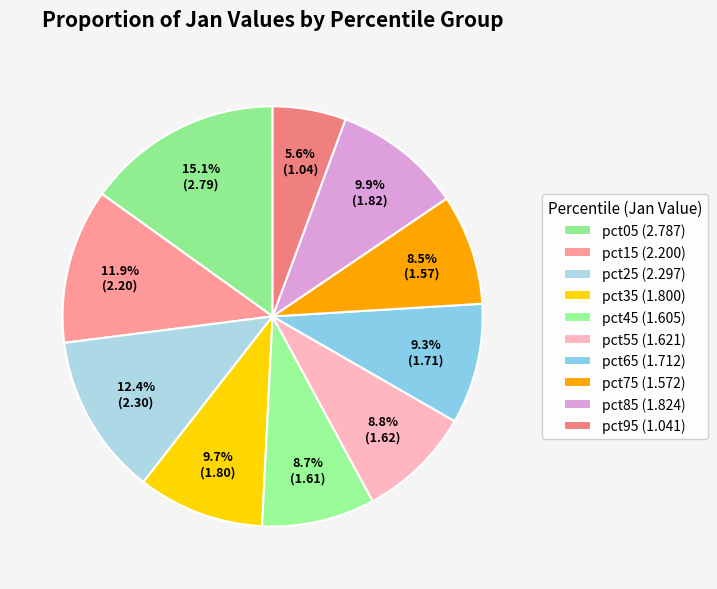

Rank the categories by value from lowest to highest.

pct95, pct75, pct45, pct55, pct65, pct35, pct85, pct15, pct25, pct05